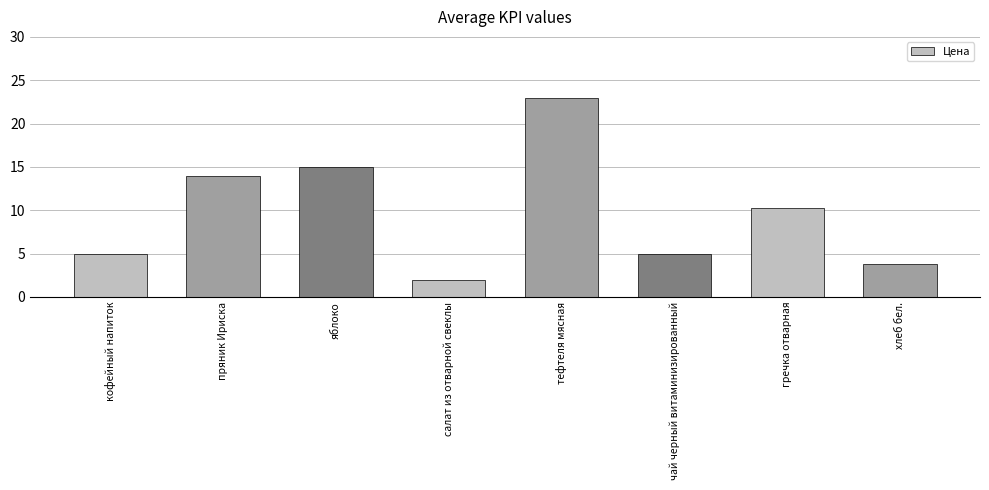

Where does the data first go above 10?

пряник Ириска